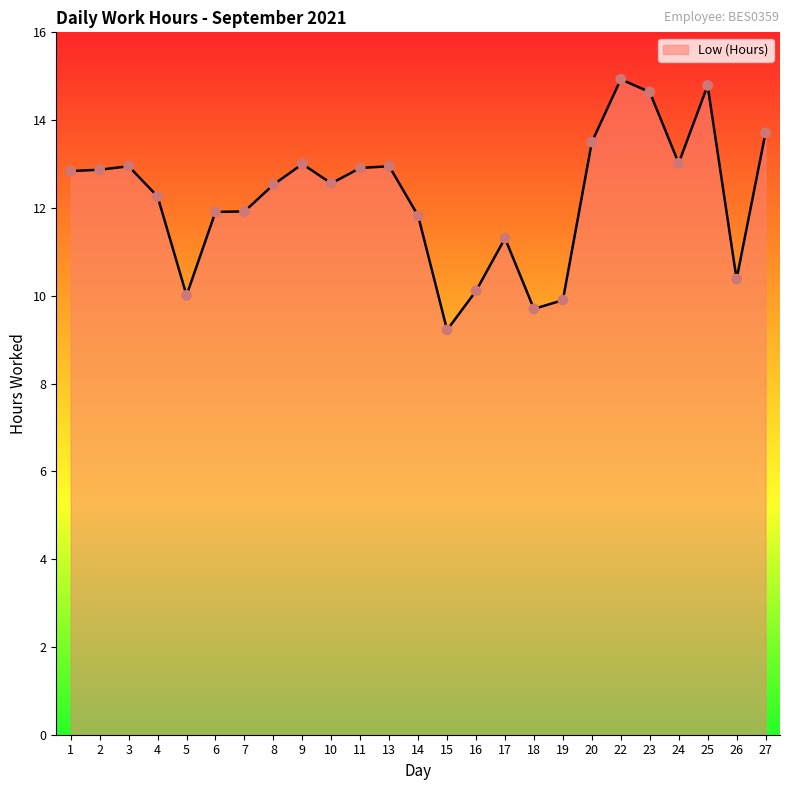

Which has a higher value, 25 or 10?

25